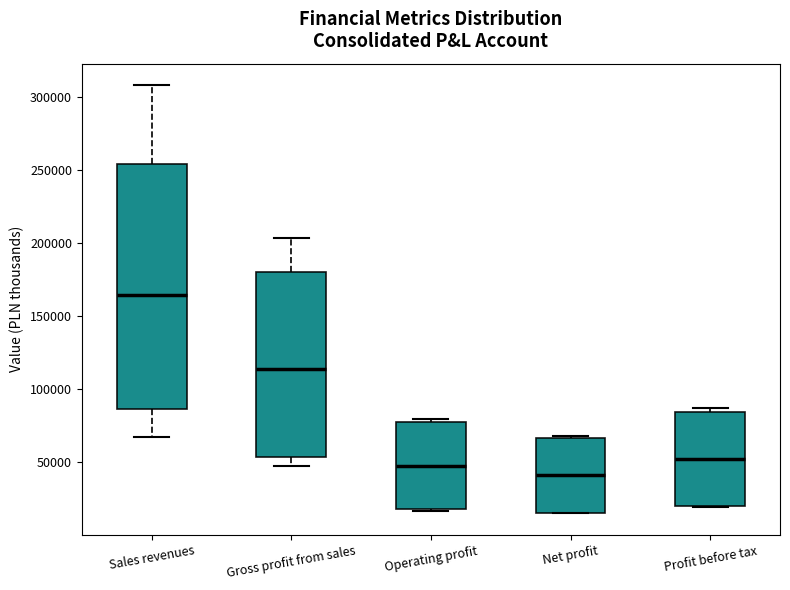

Reading left to right, read every box against the y-axis: the position of its median line, the range the box covers, and the ends of its whiskers. The values are not printed on the chart, so give them approximately, as read against the axis.

Sales revenues: median 165000, box 85000 to 255000, whiskers 65000 to 310000
Gross profit from sales: median 115000, box 55000 to 180000, whiskers 50000 to 205000
Operating profit: median 45000, box 20000 to 75000, whiskers 15000 to 80000
Net profit: median 40000, box 15000 to 65000, whiskers 15000 to 70000
Profit before tax: median 50000, box 20000 to 85000, whiskers 20000 to 85000 (just above the box's upper edge)